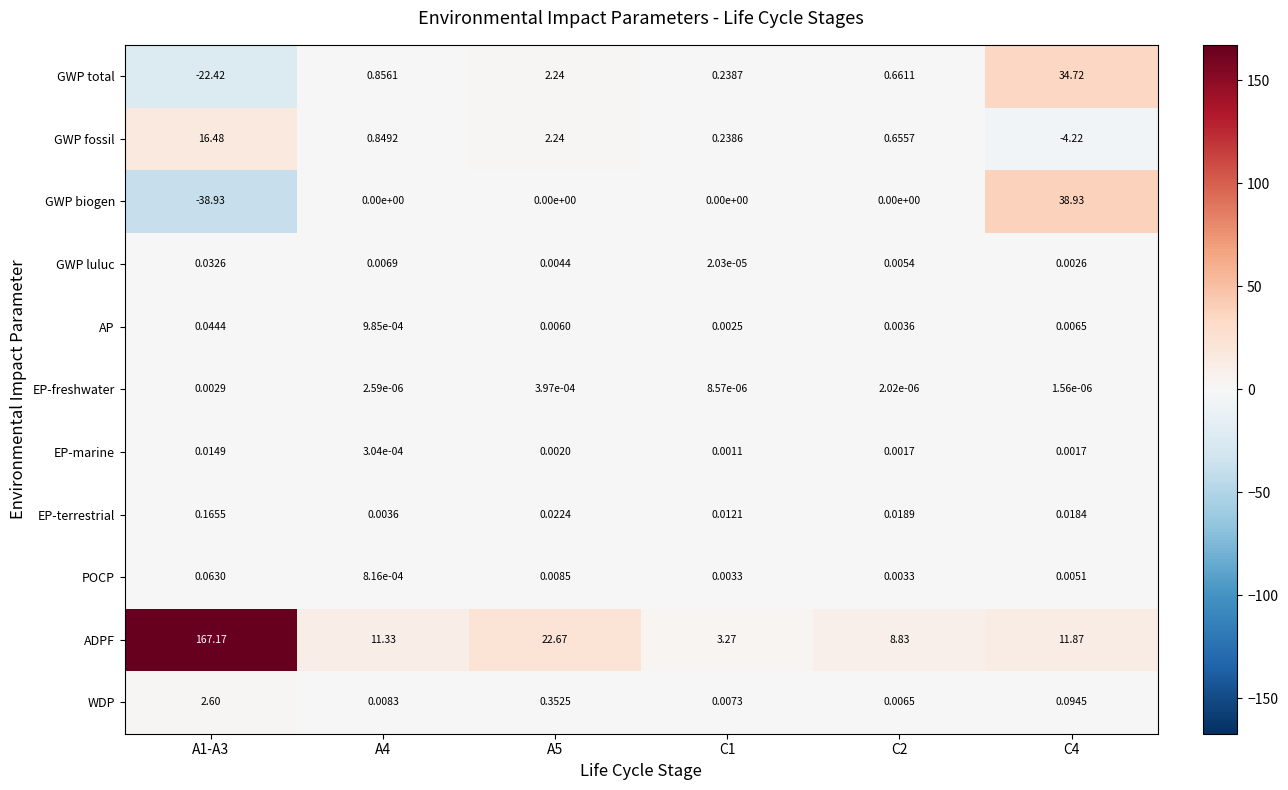

Which series has the widest spread of values?

ADPF